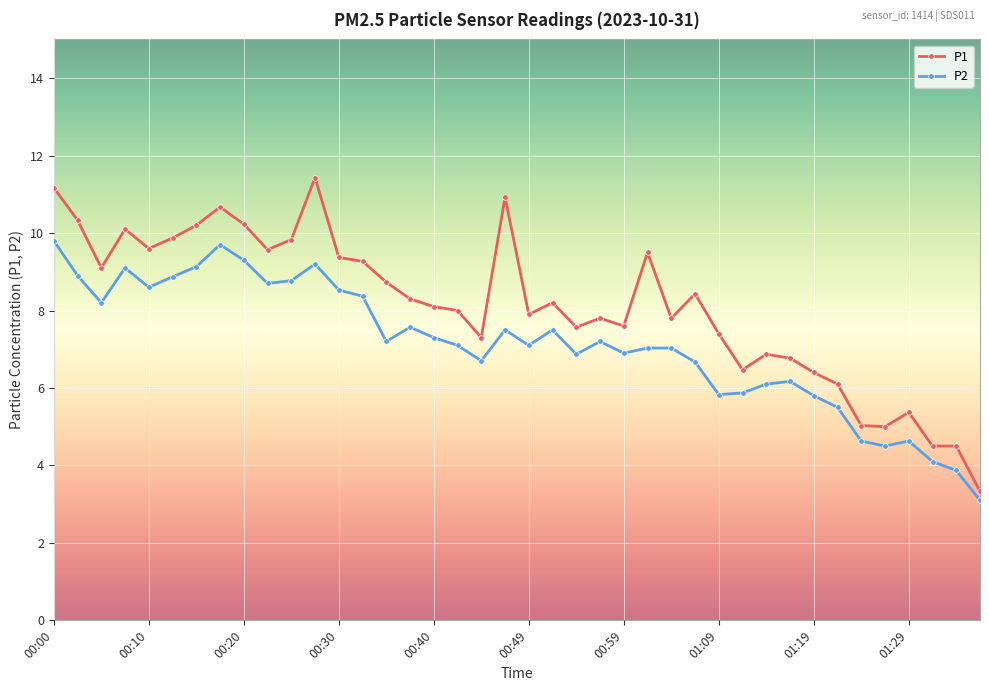

True or false: P2 and P1 cross at least once.

False